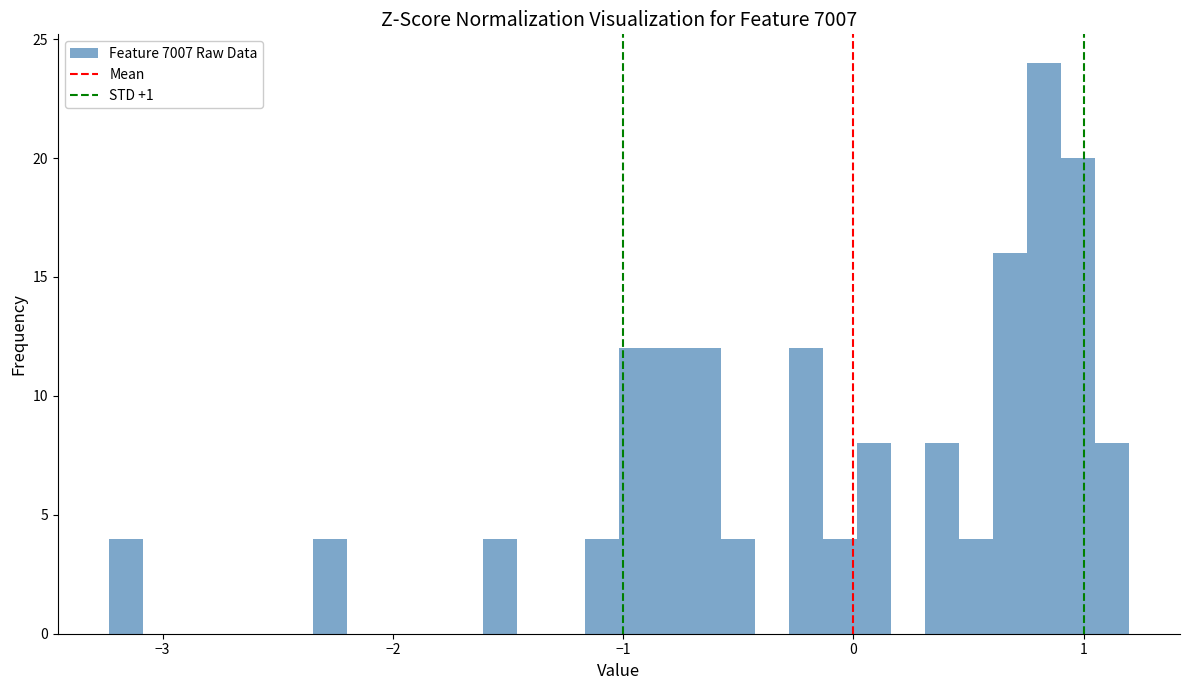

Read against the x-axis, roughly where is the centre of the tallest bar?

0.8